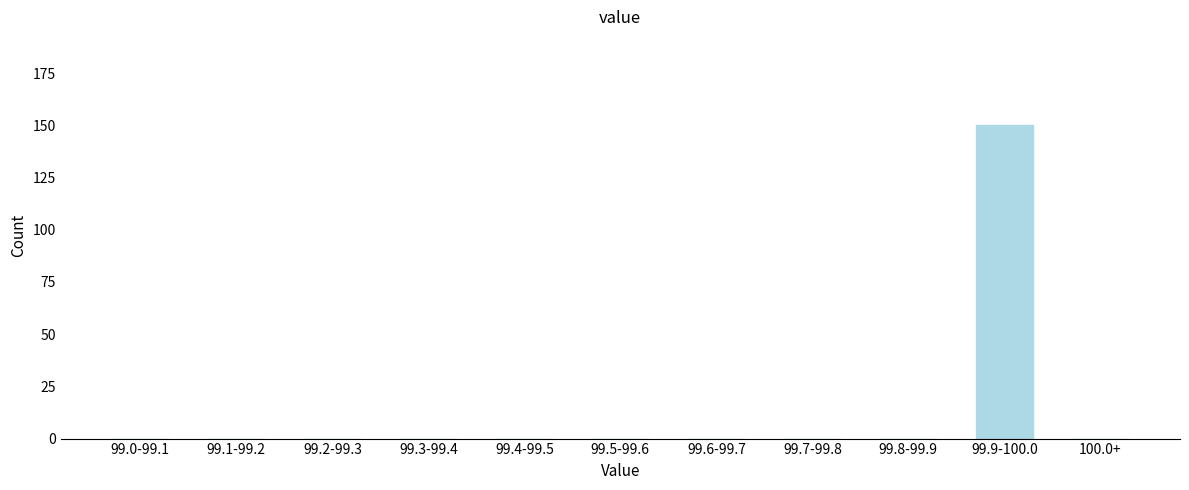

Reading right to left, list all the values displayed in this chart.

100.0+=0	99.9-100.0=150	99.8-99.9=0	99.7-99.8=0	99.6-99.7=0	99.5-99.6=0	99.4-99.5=0	99.3-99.4=0	99.2-99.3=0	99.1-99.2=0	99.0-99.1=0